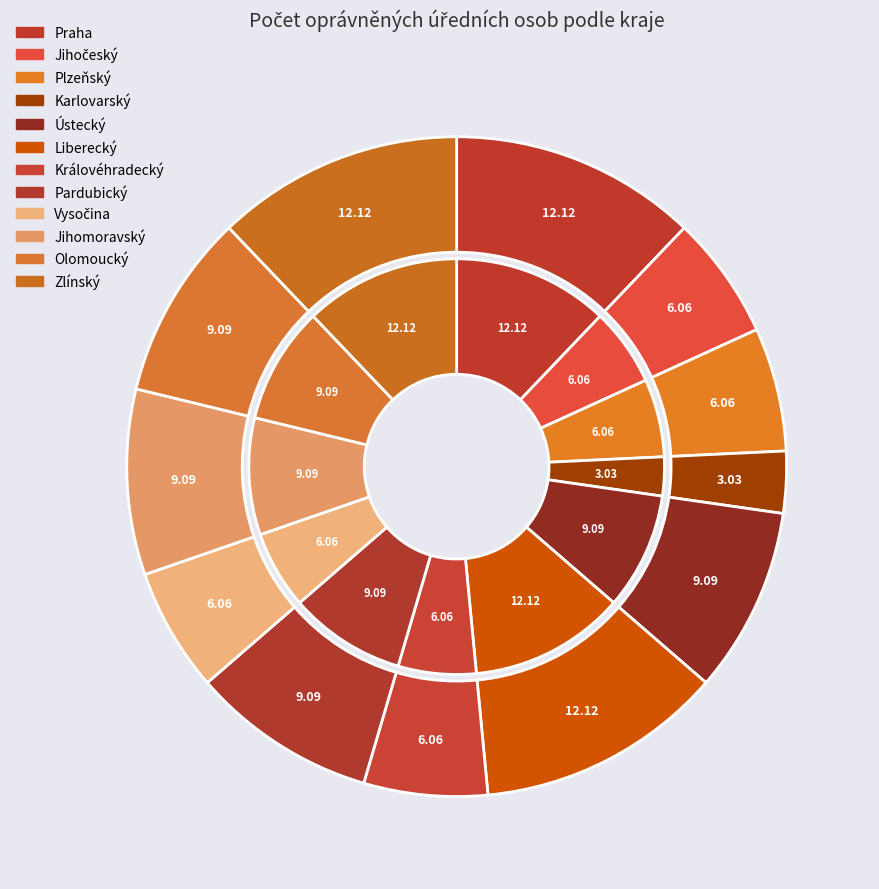

Is the sum of Liberecký and Karlovarský greater than half?

No